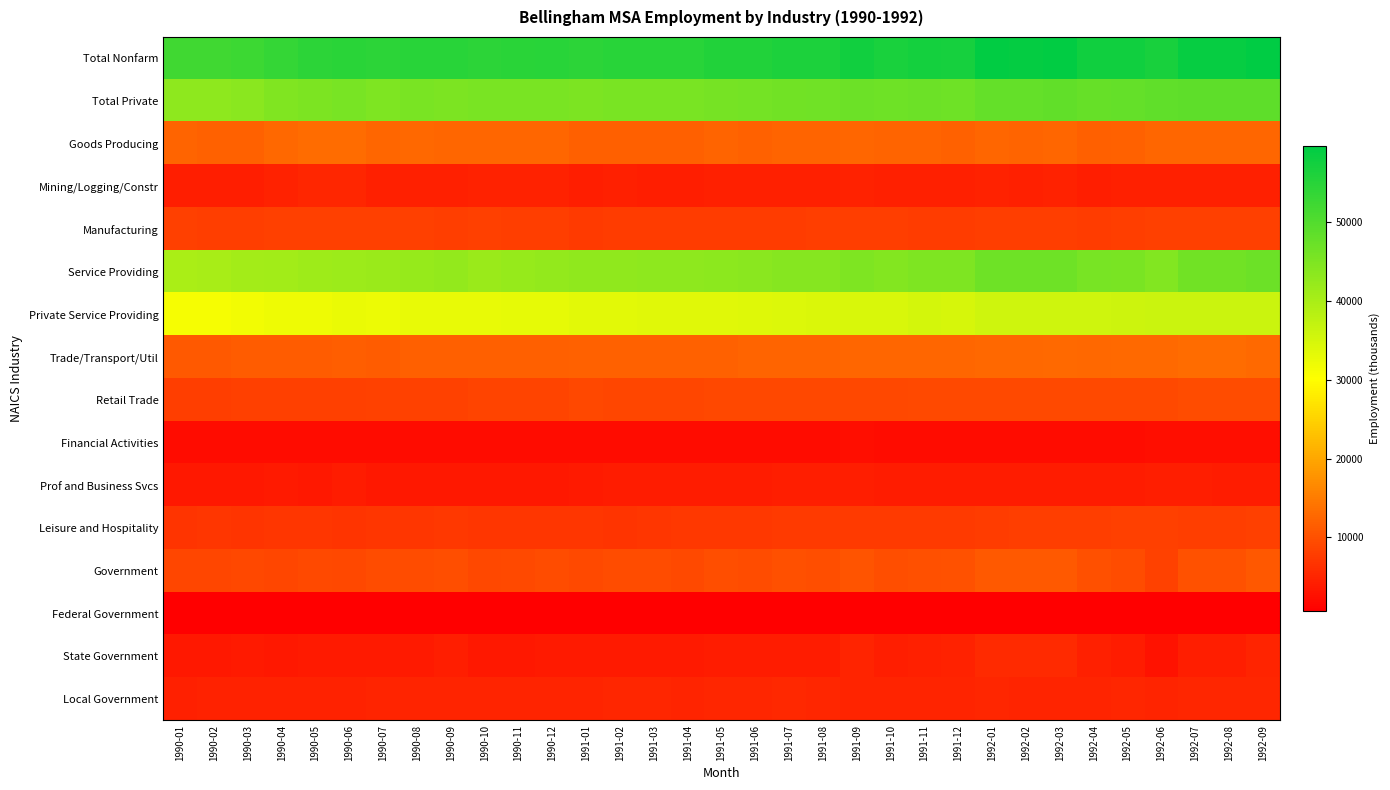

Which has a higher value, 1992-03 or 1990-07?

1992-03